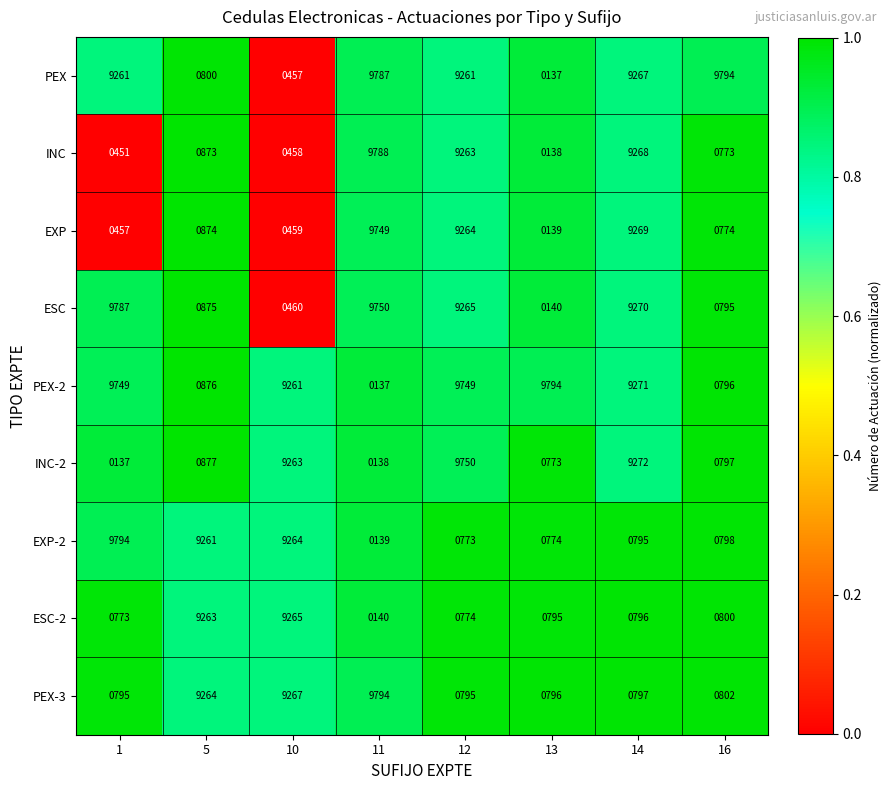

At how many categories does at least one series exceed 6305?

8